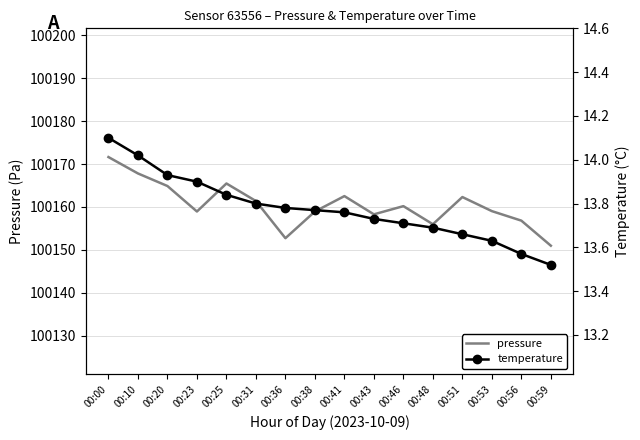

True or false: pressure and temperature cross at least once.

False